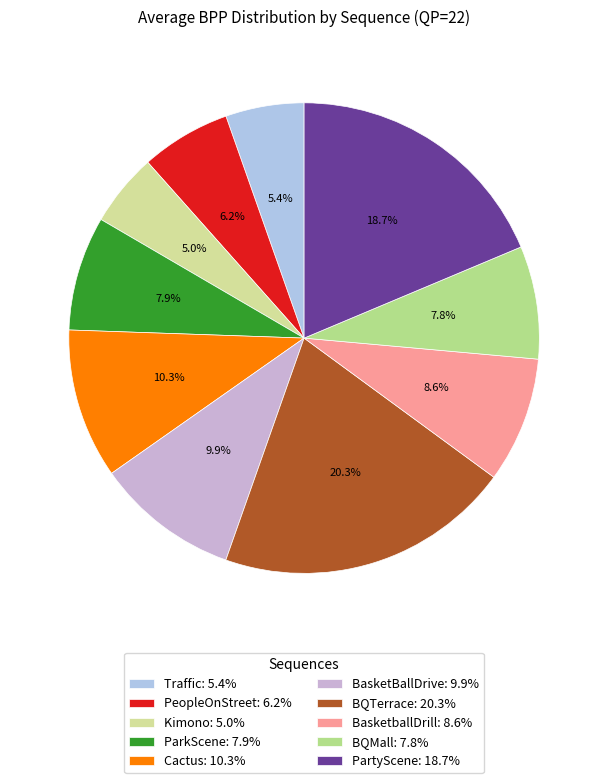

To the nearest percent, what percentage of the pie is Traffic?

5%